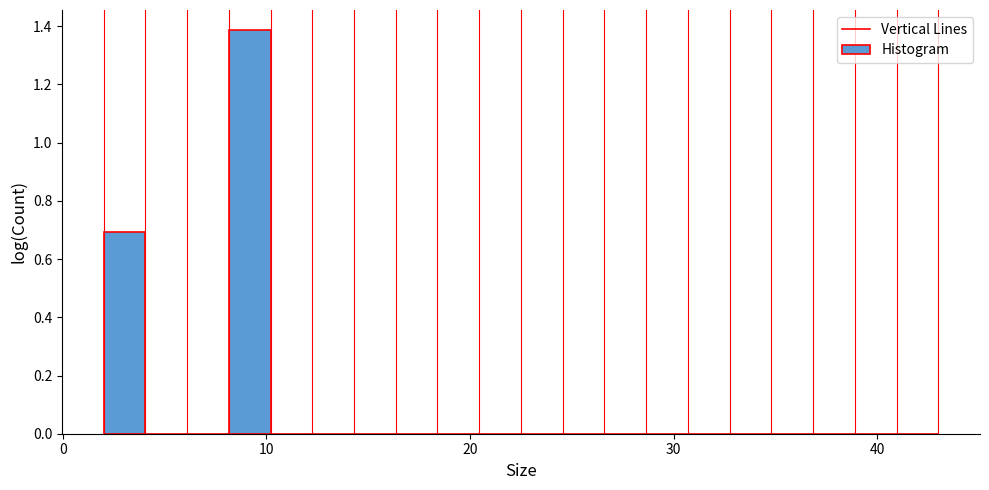

Read against the x-axis, roughly where is the centre of the tallest bar?

9